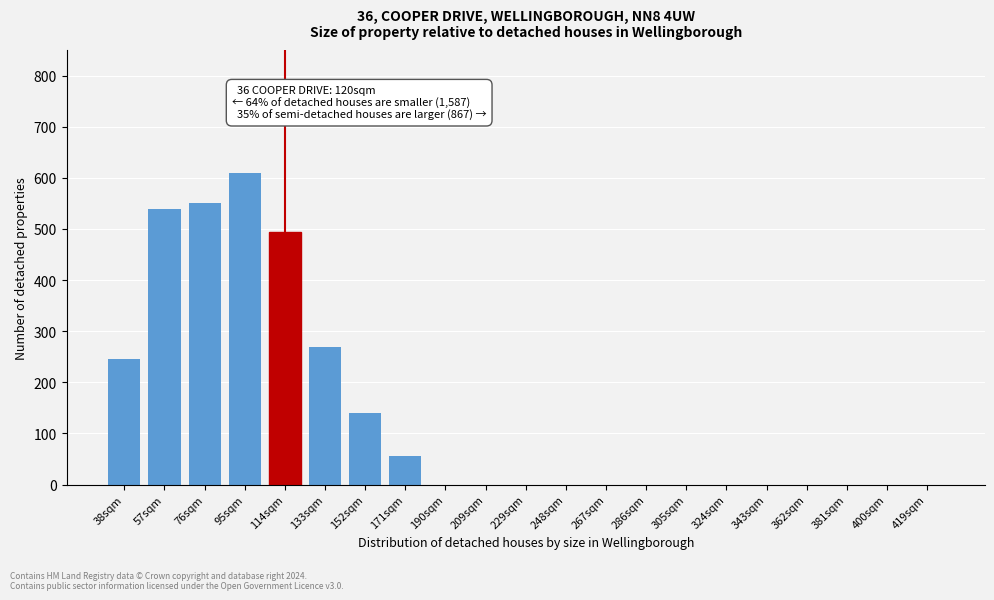

Reading right to left, what are all the values shown in this chart?

419sqm=0	400sqm=0	381sqm=0	362sqm=0	343sqm=0	324sqm=0	305sqm=0	286sqm=0	267sqm=0	248sqm=0	229sqm=0	209sqm=0	190sqm=0	171sqm=55	152sqm=140	133sqm=270	114sqm=495	95sqm=610	76sqm=550	57sqm=540	38sqm=245